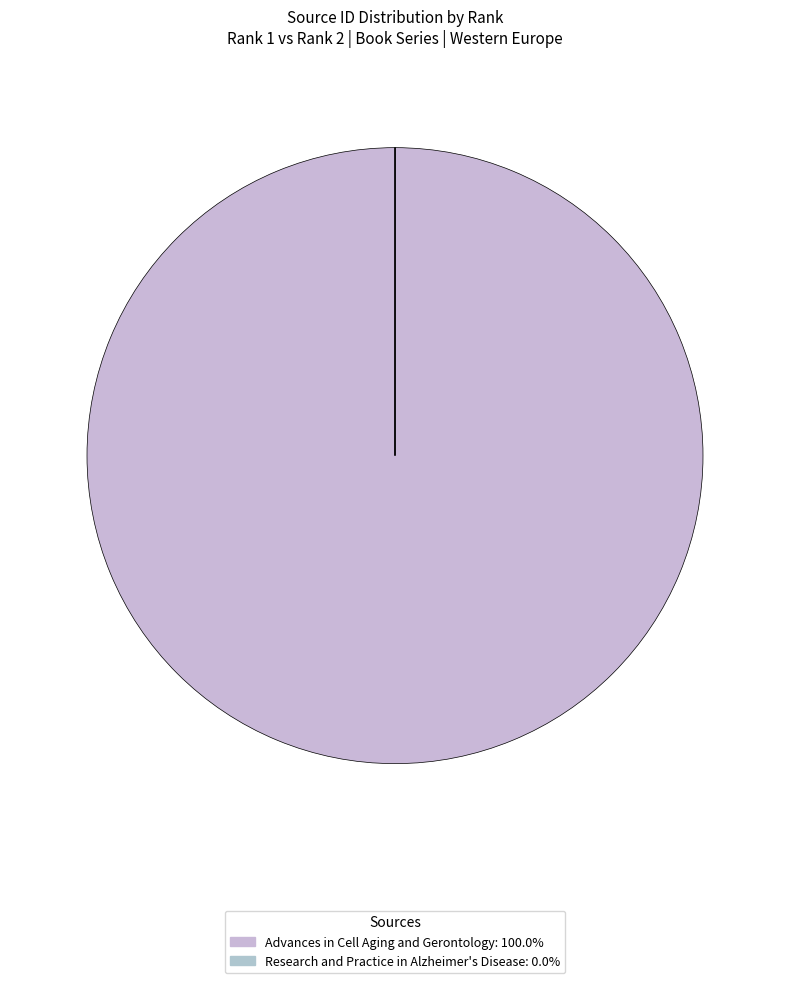

Approximately how many times larger is the value at Advances in Cell Aging and Gerontology compared to Research and Practice in Alzheimer's Disease?

28151.7